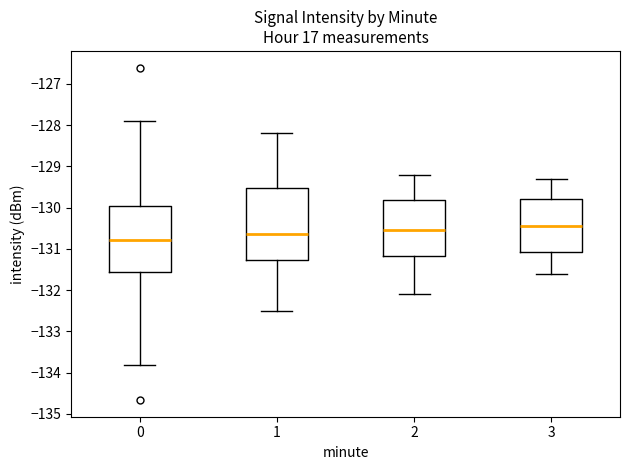

Which box is the tallest, from its lower edge to its upper edge?

1